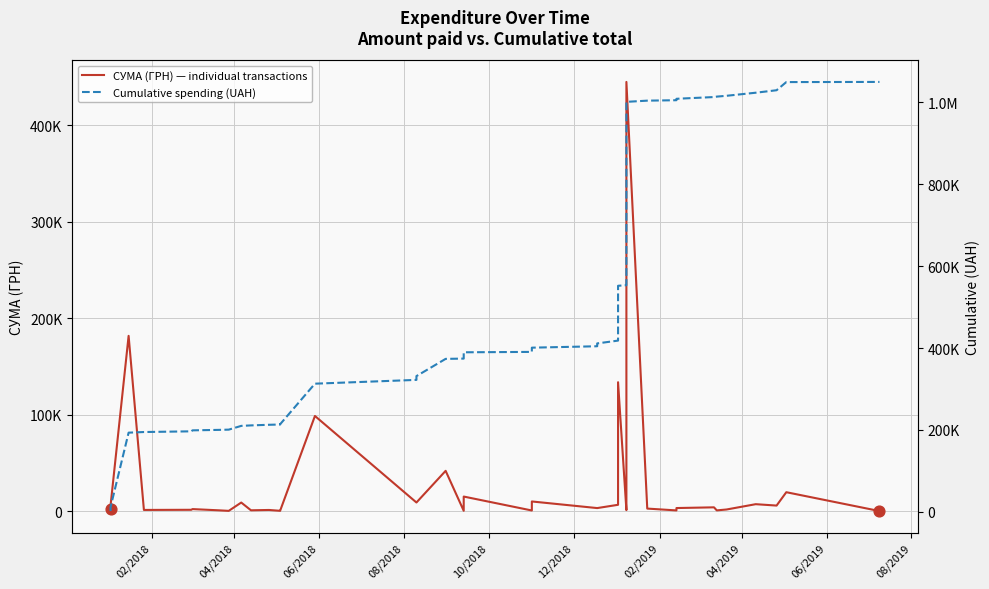

Which series contains the lowest Y value?

СУМА (ГРН) — individual transactions